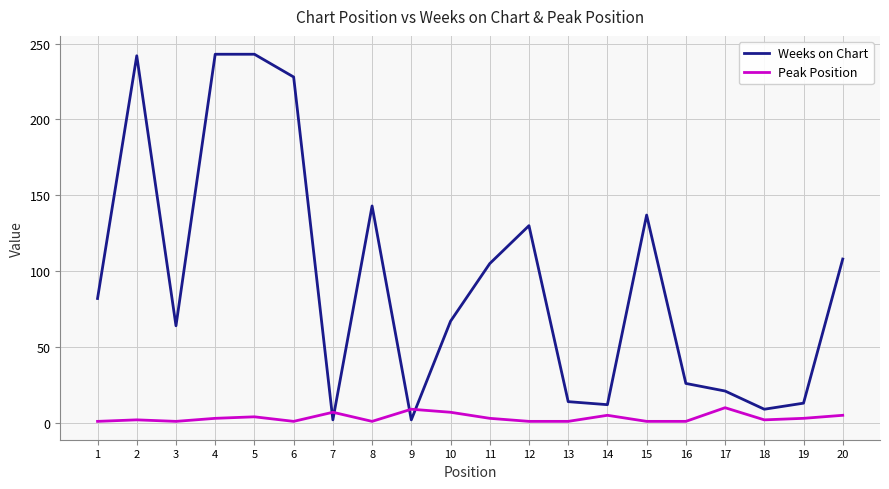

After their last crossing, which series has the higher values: Peak Position or Weeks on Chart?

Weeks on Chart